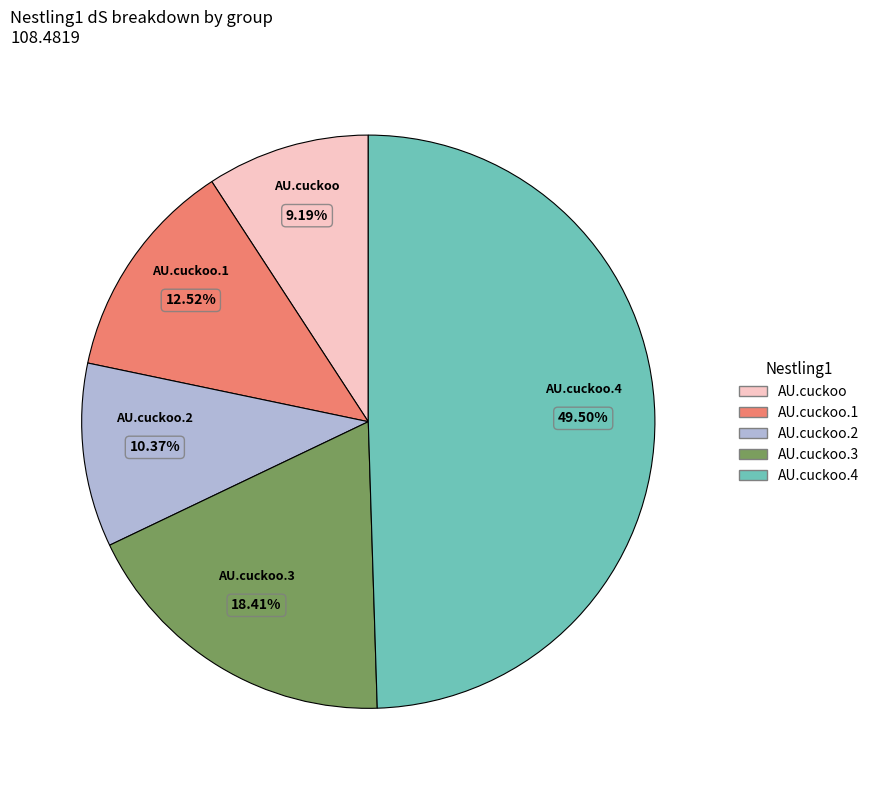

Count the number of slices in the pie.

5